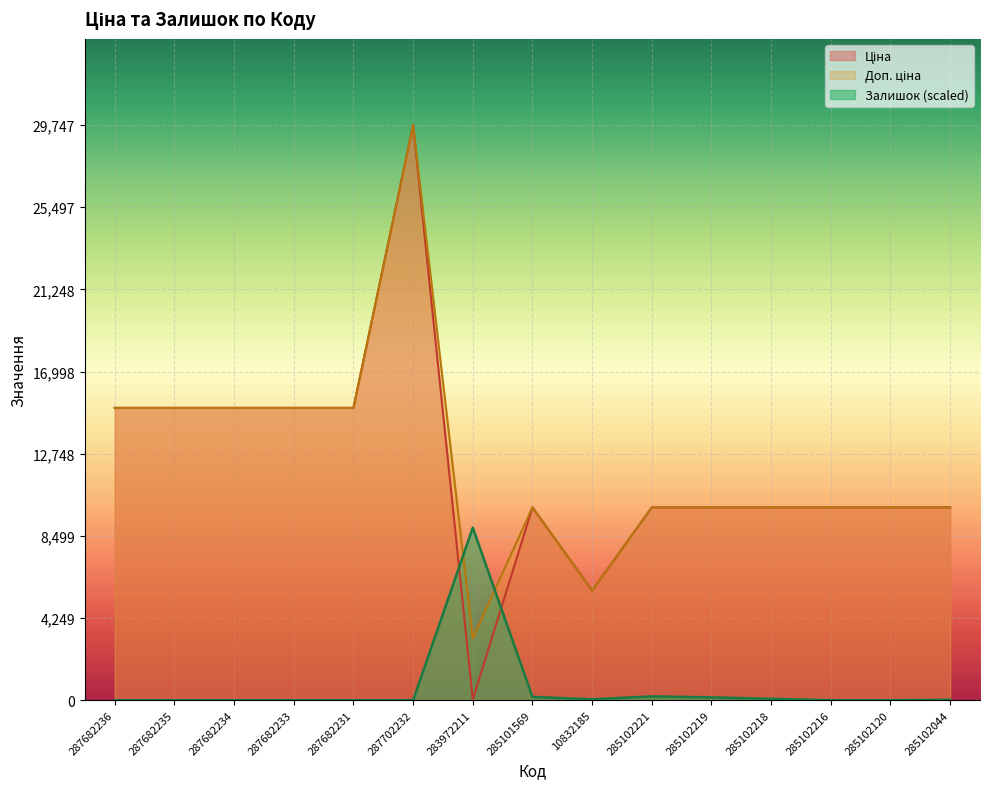

Reading right to left, extract all data points from this chart.

Ціна: 285102044=9975.0	285102120=9975.0	285102216=9975.0	285102218=9975.0	285102219=9975.0	285102221=9975.0	10832185=5673.8	285101569=9975.0	283972211=32.0	287702232=29747.2	287682231=15120.0	287682233=15120.0	287682234=15120.0	287682235=15120.0	287682236=15120.0
Доп. ціна: 285102044=9975.0	285102120=9975.0	285102216=9975.0	285102218=9975.0	285102219=9975.0	285102221=9975.0	10832185=5673.8	285101569=9975.0	283972211=3205.0	287702232=29747.2	287682231=15120.0	287682233=15120.0	287682234=15120.0	287682235=15120.0	287682236=15120.0
Залишок: 285102044=24.8	285102120=0.0	285102216=0.0	285102218=74.4	285102219=148.7	285102221=198.3	10832185=49.6	285101569=173.5	283972211=8924.2	287702232=0.0	287682231=0.0	287682233=0.0	287682234=0.0	287682235=0.0	287682236=0.0